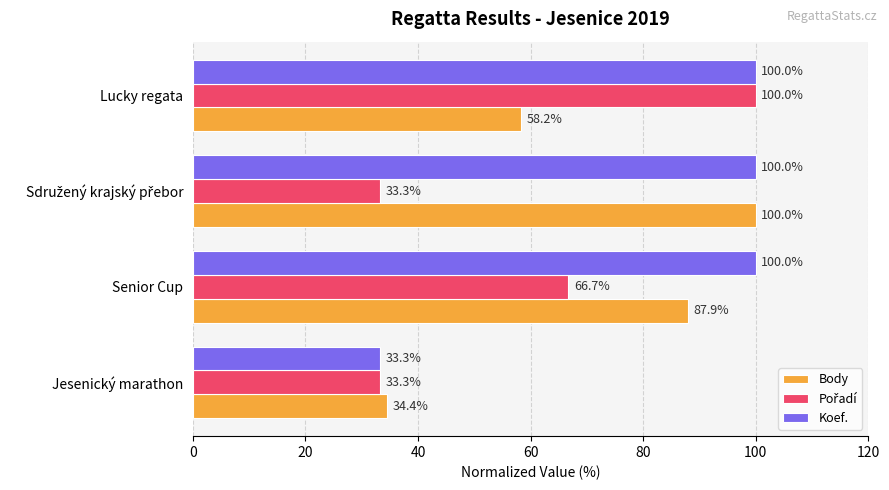

The value of Body at Lucky regata is 29.1. True or false?

False